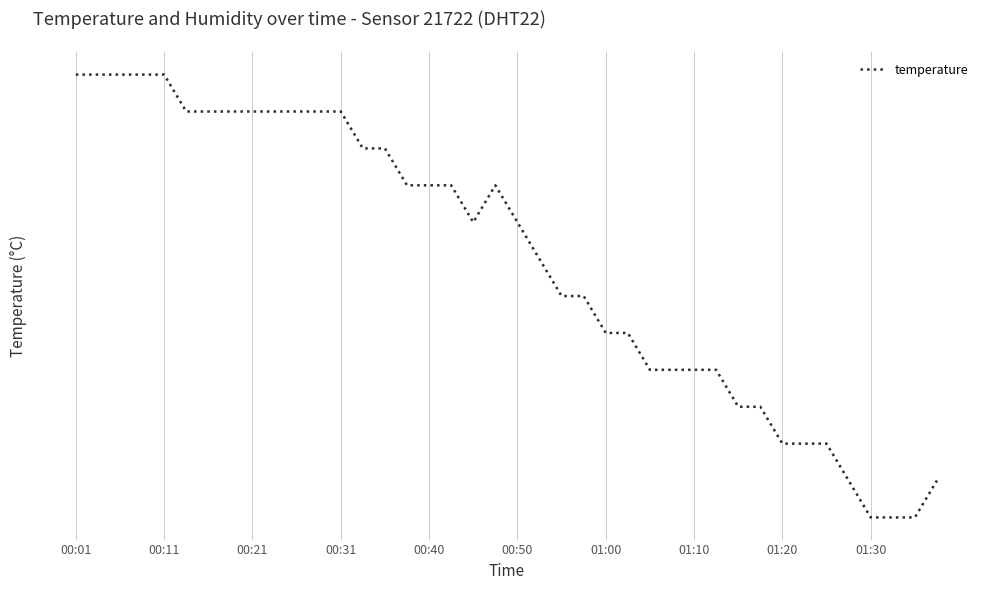

Reading right to left, extract all data points from this chart.

18.5	18.4	18.4	18.4	18.5	18.6	18.6	18.6	18.7	18.7	18.8	18.8	18.8	18.8	18.9	18.9	19.0	19.0	19.1	19.2	19.3	19.2	19.3	19.3	19.3	19.4	19.4	19.5	19.5	19.5	19.5	19.5	19.5	19.5	19.5	19.6	19.6	19.6	19.6	19.6